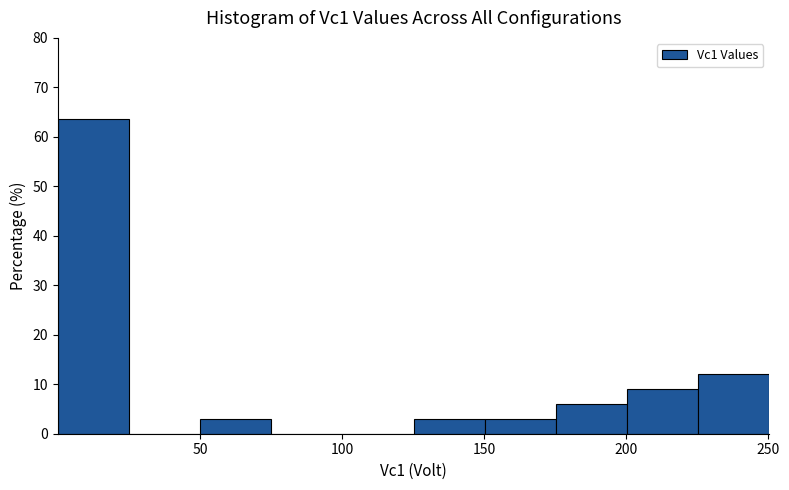

Reading left to right, transcribe this chart: for each bar, give the range it covers on the x-axis and its height. Neither the bar edges nor the heights are printed on the chart, so give them approximately, as read against the axes.

0 to 25: 64
25 to 50: 0
50 to 75: 3
75 to 100: 0
100 to 125: 0
125 to 150: 3
150 to 175: 3
175 to 200: 6
200 to 225: 9
225 to 250: 12